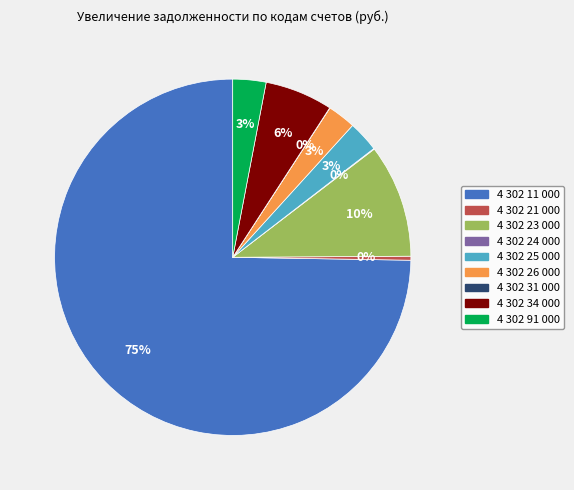

To the nearest percent, what portion does 4 302 91 000 represent?

3%